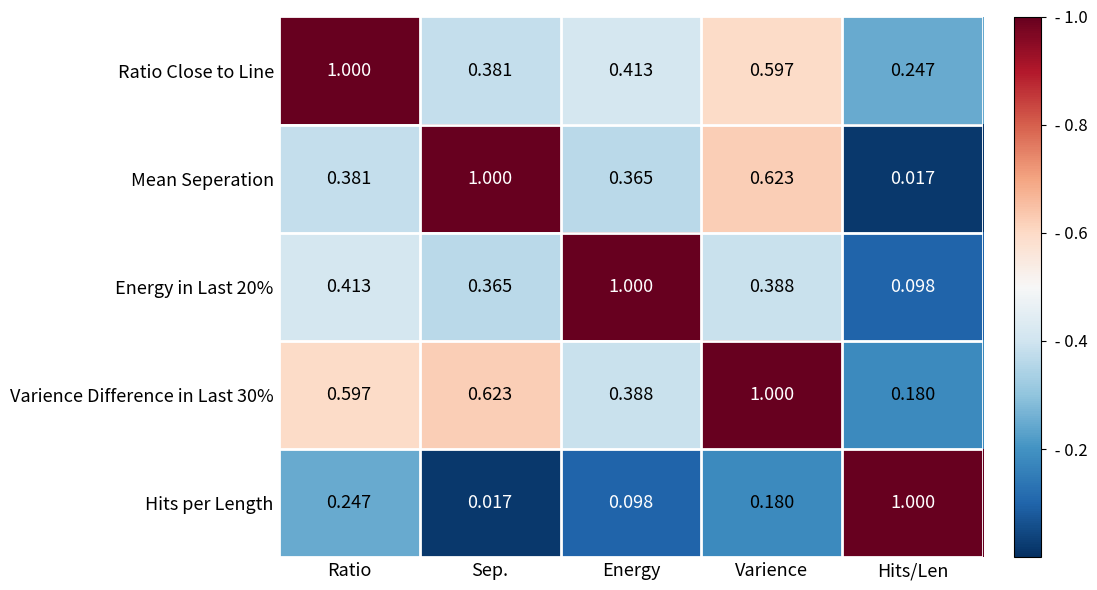

Rank the categories by Hits per Length value from highest to lowest.

Hits/Len, Ratio, Varience, Energy, Sep.